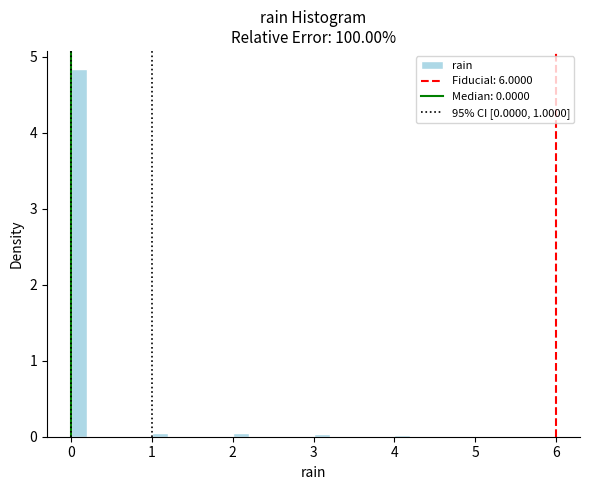

Read against the x-axis, roughly where is the centre of the tallest bar?

0.1